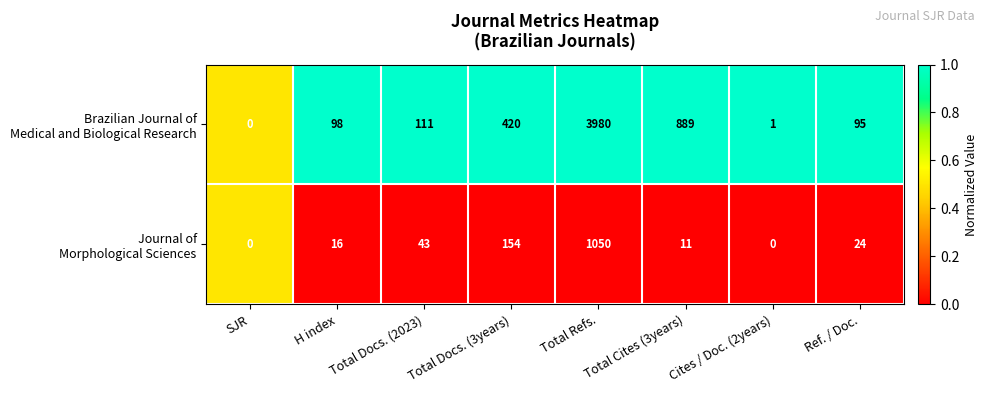

What is the maximum value shown in the chart?

3980